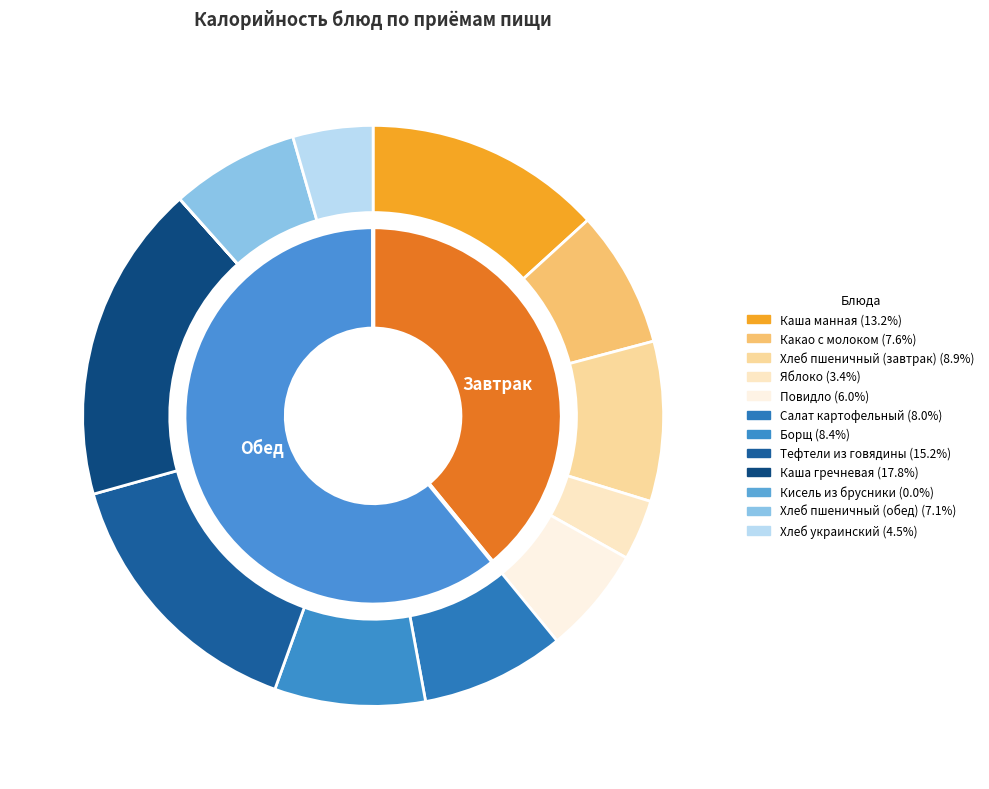

Which has a higher value, Борщ or Хлеб пшеничный (завтрак)?

Хлеб пшеничный (завтрак)